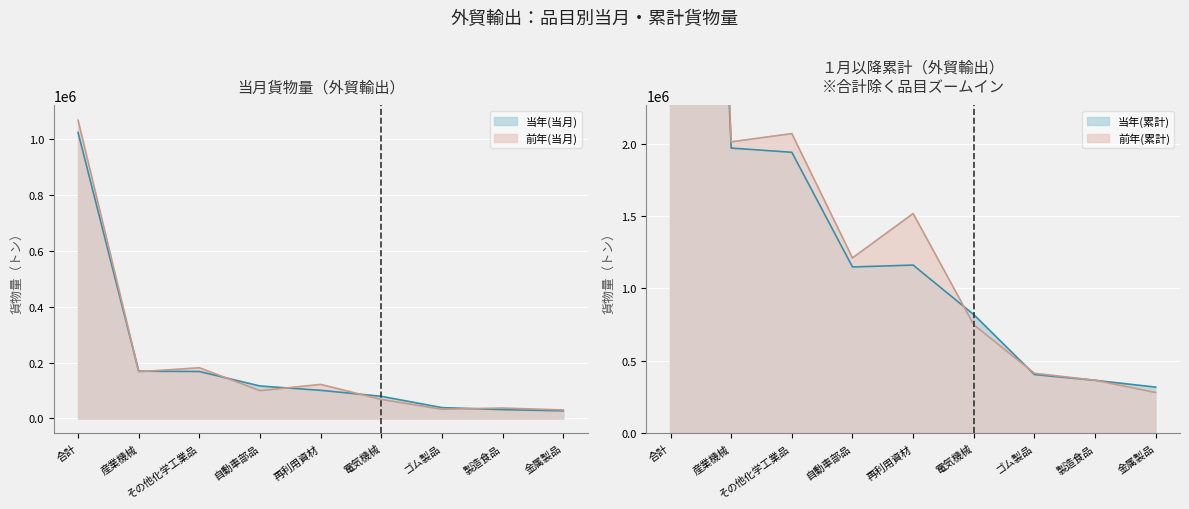

At which label does 当年(当月) first exceed 100747?

合計